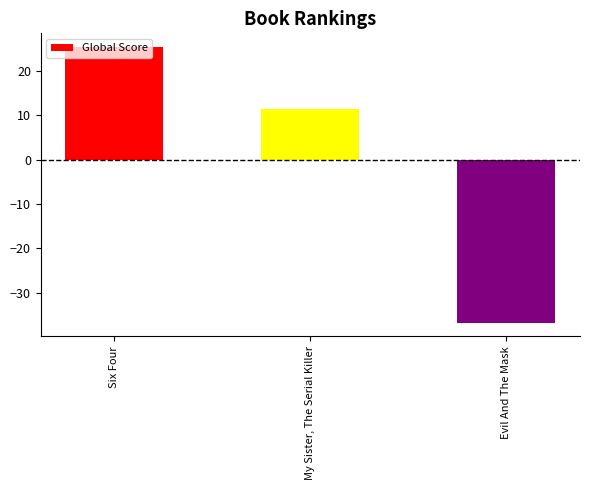

Does the chart contain any negative values?

Yes